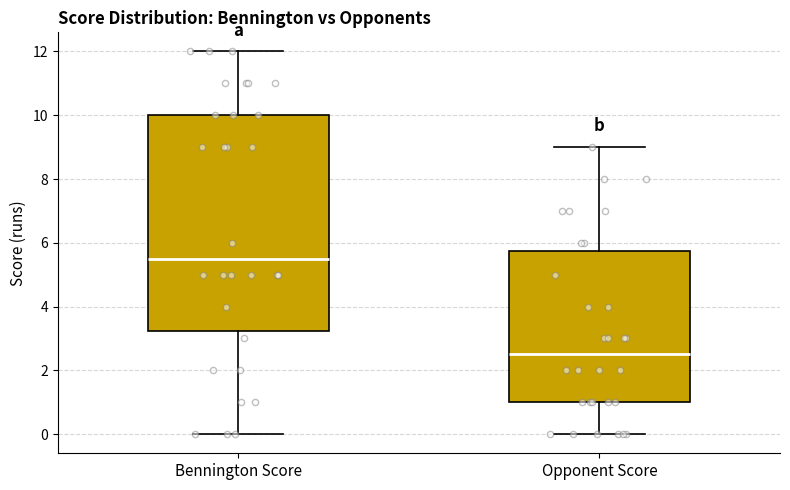

Which box is the tallest, from its lower edge to its upper edge?

Bennington Score